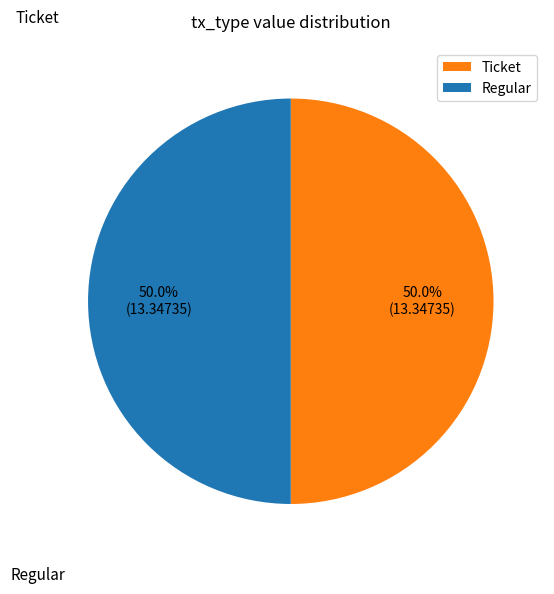

What is the ratio of the value at Ticket to the value at Regular?

1.0